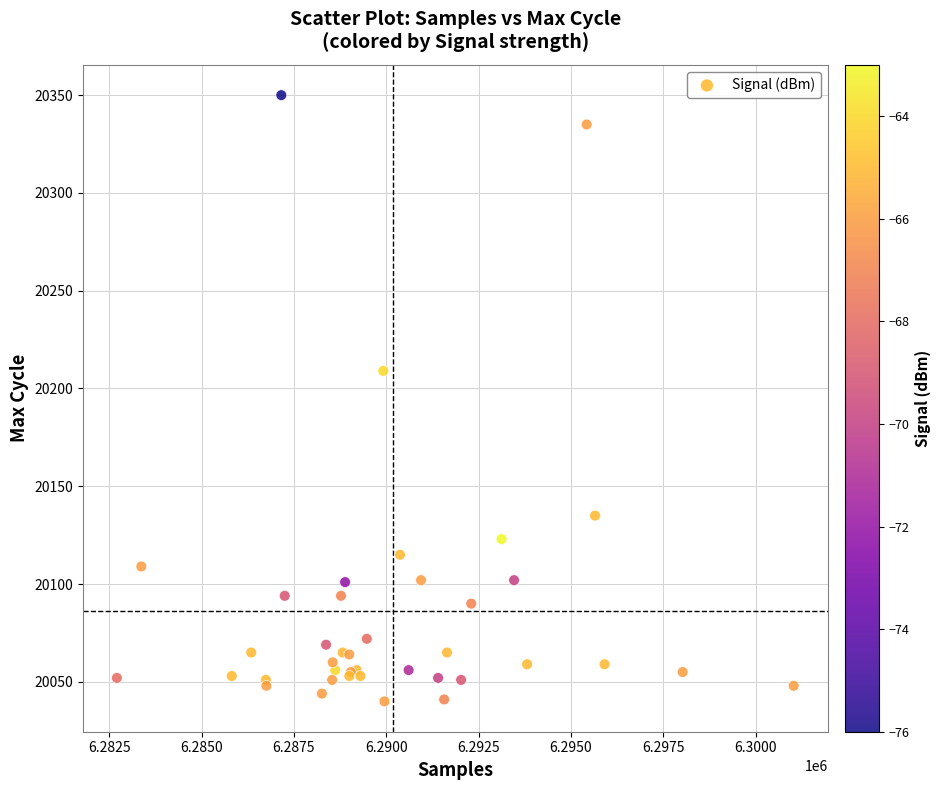

What Y value in the scatter plot is closest to 20195?

20209